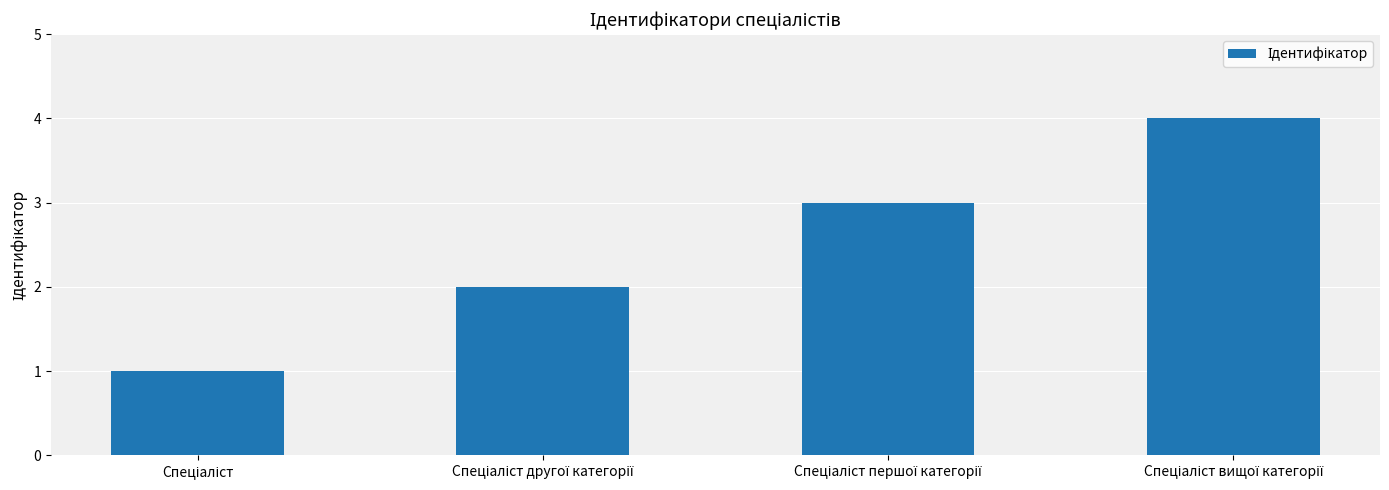

What is the greatest value displayed?

4